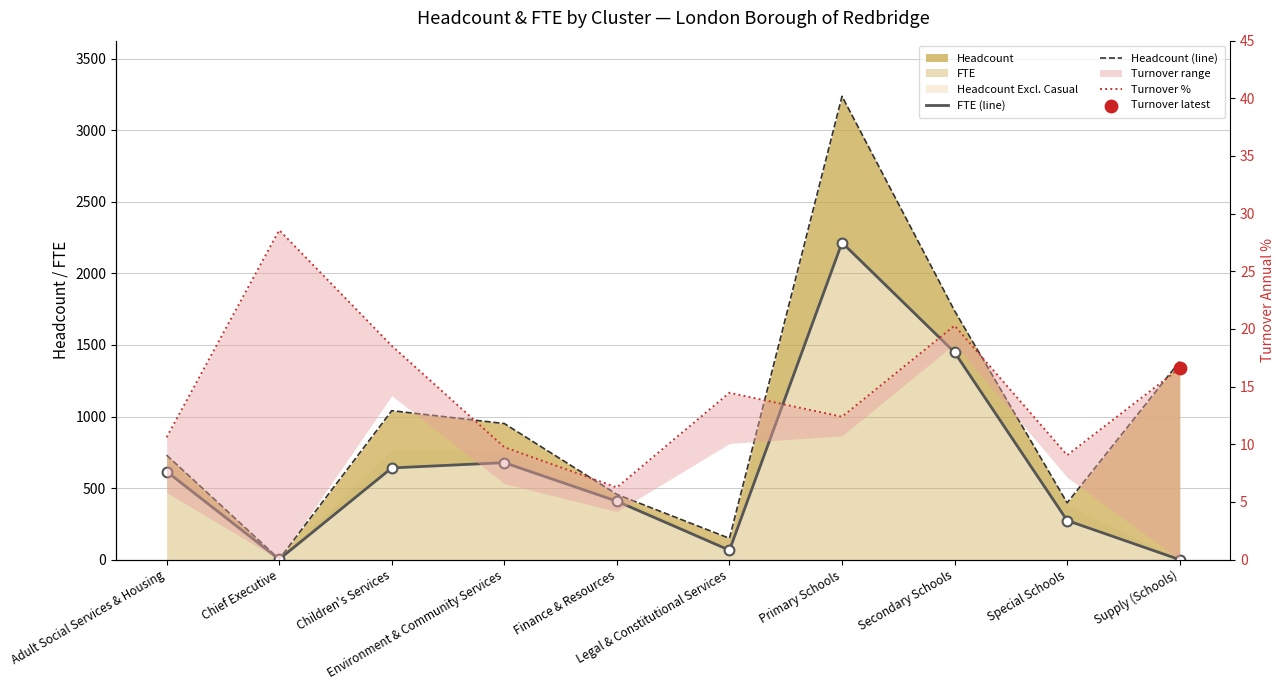

At which category is the sum across all series the highest?

Primary Schools